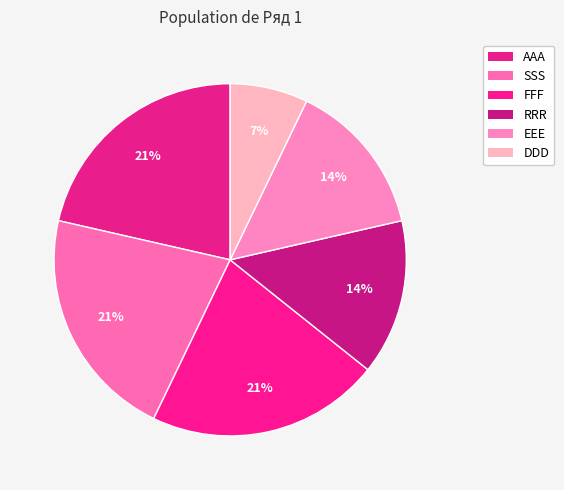

To the nearest percent, what percentage of the pie is SSS?

21%